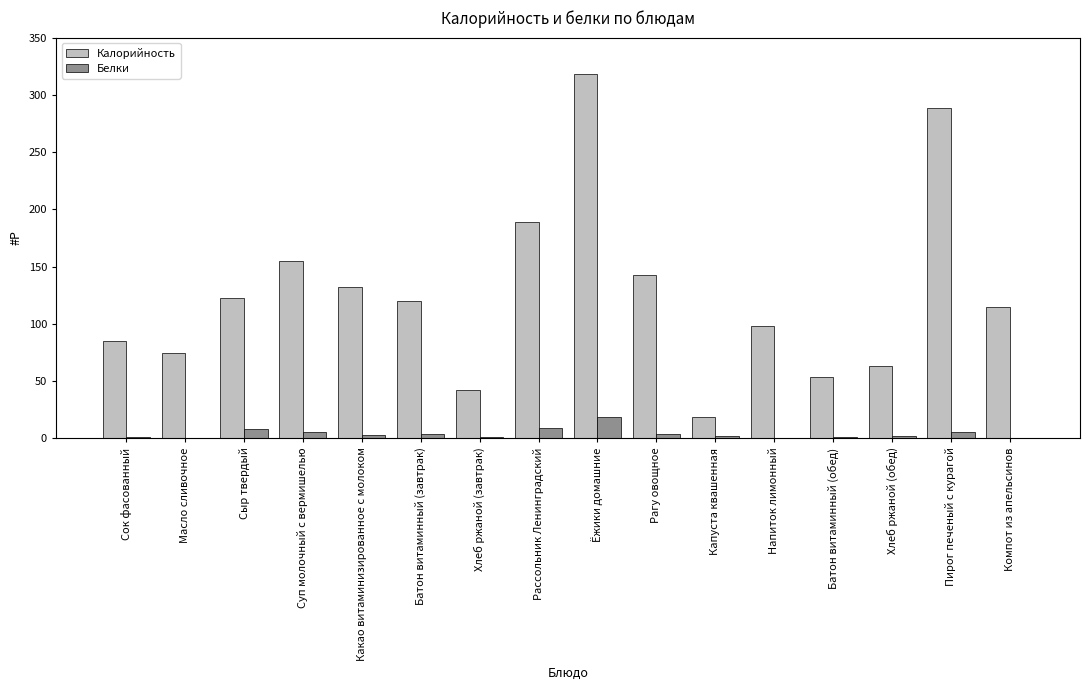

The value of Белки at Сок фасованный is 1.0. True or false?

True